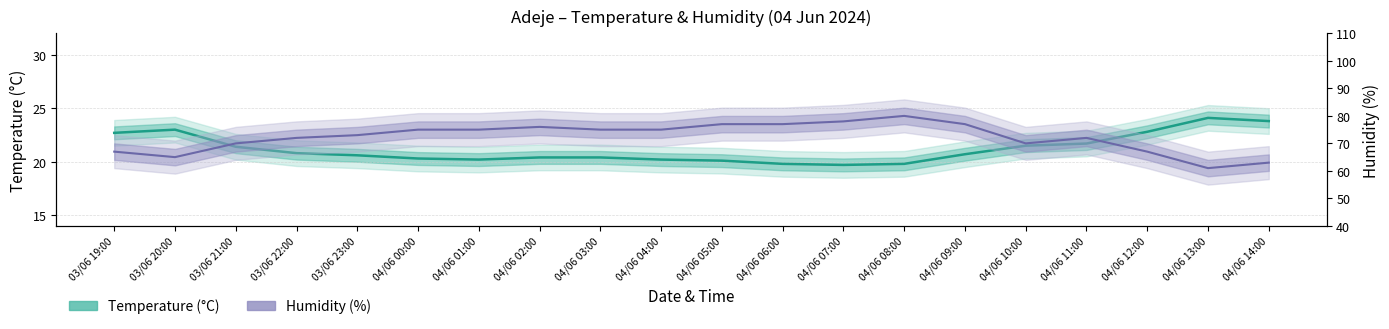

What is the maximum value shown in the chart?

80.0